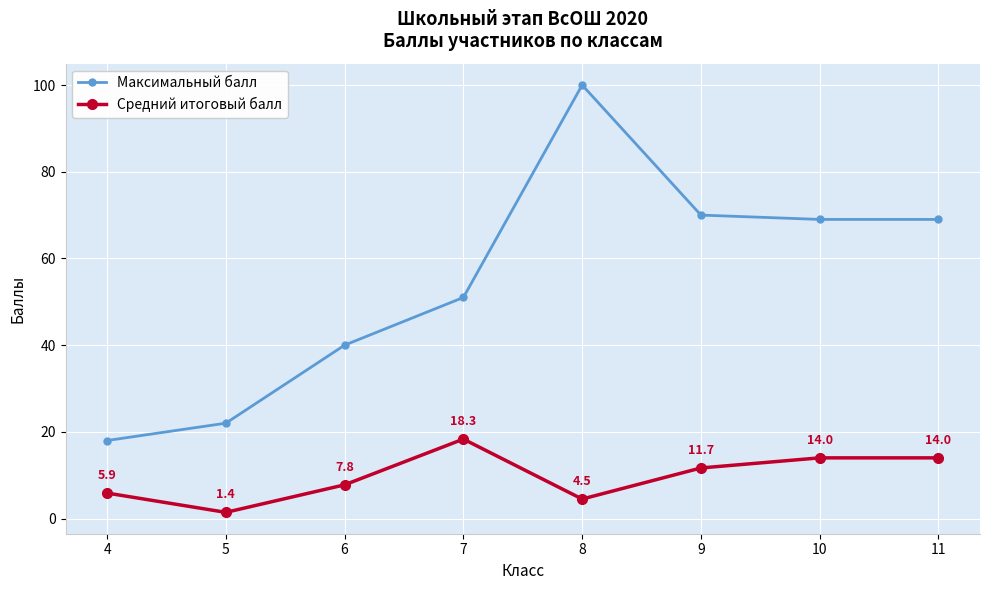

At which label does Средний итоговый балл reach its peak?

7